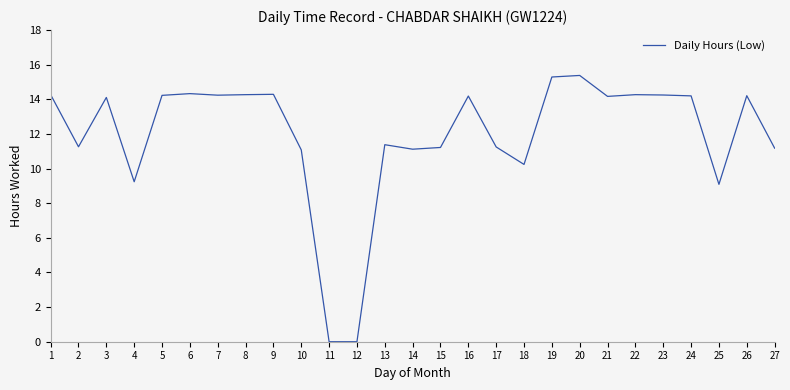

Which has a higher value, 4 or 15?

15